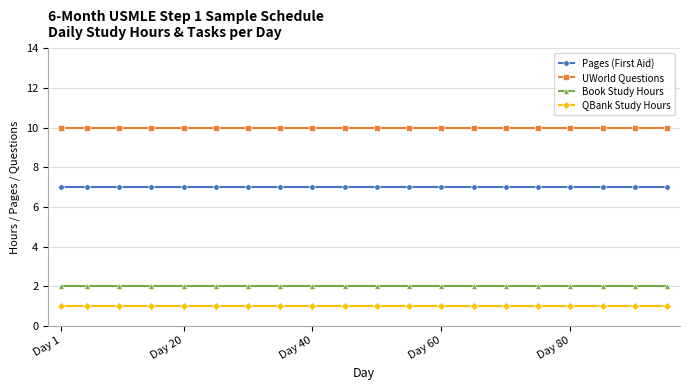

At how many categories does at least one series exceed 9?

20